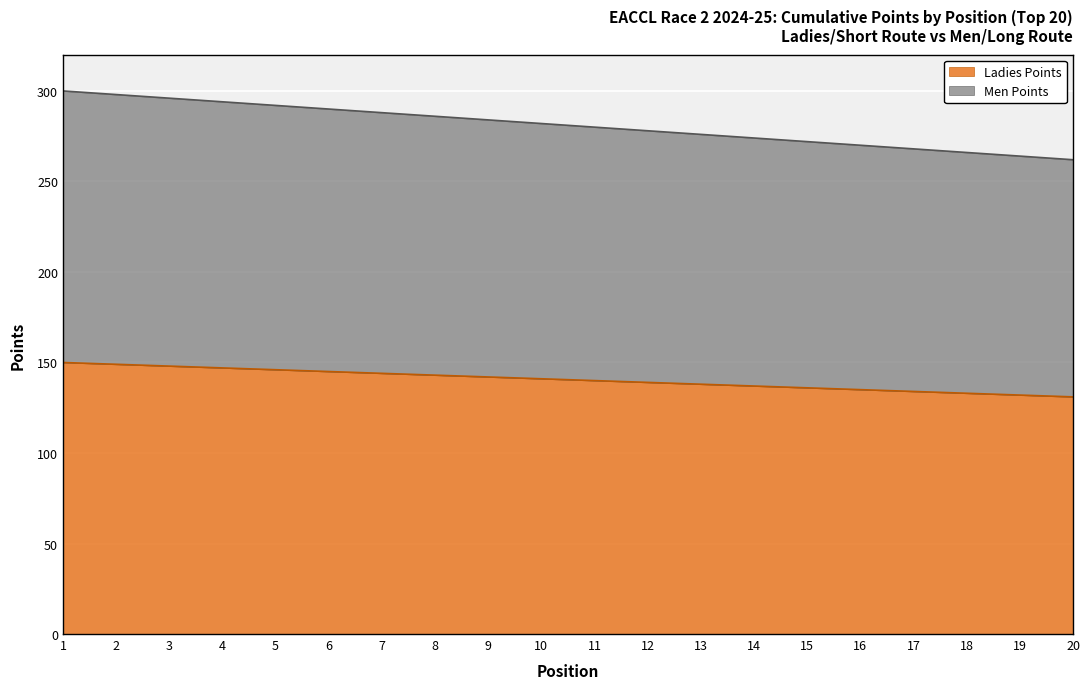

Does the chart display data point markers on the line(s)?

No